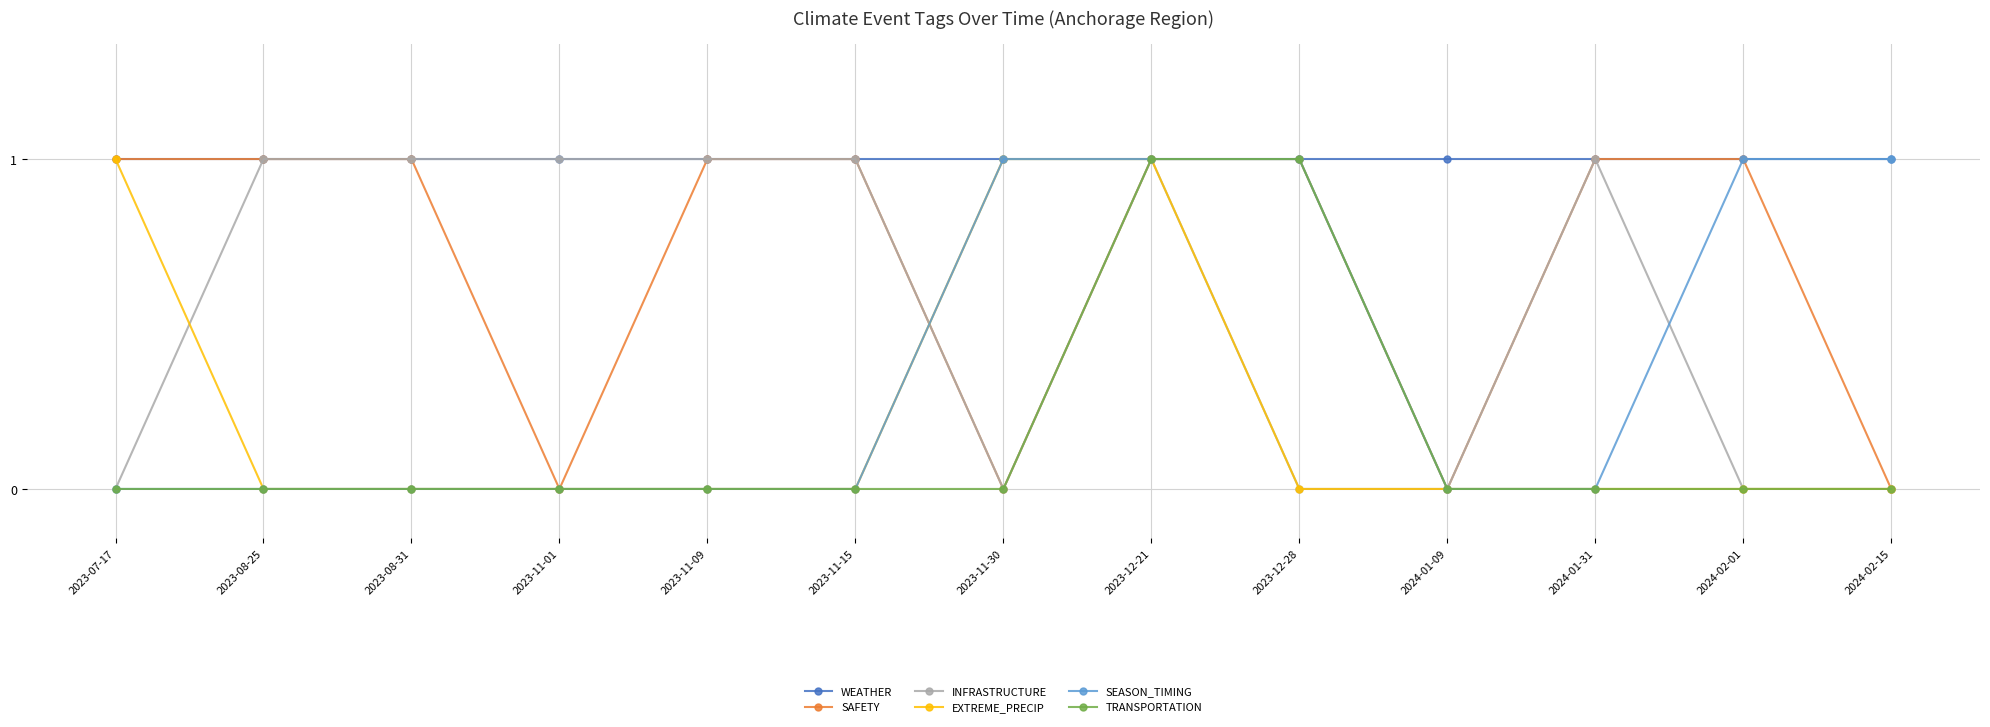

Reading left to right, what are all the values shown in this chart?

WEATHER: 2023-07-17=1	2023-08-25=1	2023-08-31=1	2023-11-01=1	2023-11-09=1	2023-11-15=1	2023-11-30=1	2023-12-21=1	2023-12-28=1	2024-01-09=1	2024-01-31=1	2024-02-01=1	2024-02-15=1
SAFETY: 2023-07-17=1	2023-08-25=1	2023-08-31=1	2023-11-01=0	2023-11-09=1	2023-11-15=1	2023-11-30=0	2023-12-21=1	2023-12-28=1	2024-01-09=0	2024-01-31=1	2024-02-01=1	2024-02-15=0
INFRASTRUCTURE: 2023-07-17=0	2023-08-25=1	2023-08-31=1	2023-11-01=1	2023-11-09=1	2023-11-15=1	2023-11-30=0	2023-12-21=1	2023-12-28=0	2024-01-09=0	2024-01-31=1	2024-02-01=0	2024-02-15=0
EXTREME_PRECIP: 2023-07-17=1	2023-08-25=0	2023-08-31=0	2023-11-01=0	2023-11-09=0	2023-11-15=0	2023-11-30=1	2023-12-21=1	2023-12-28=0	2024-01-09=0	2024-01-31=0	2024-02-01=0	2024-02-15=0
SEASON_TIMING: 2023-07-17=0	2023-08-25=0	2023-08-31=0	2023-11-01=0	2023-11-09=0	2023-11-15=0	2023-11-30=1	2023-12-21=1	2023-12-28=1	2024-01-09=0	2024-01-31=0	2024-02-01=1	2024-02-15=1
TRANSPORTATION: 2023-07-17=0	2023-08-25=0	2023-08-31=0	2023-11-01=0	2023-11-09=0	2023-11-15=0	2023-11-30=0	2023-12-21=1	2023-12-28=1	2024-01-09=0	2024-01-31=0	2024-02-01=0	2024-02-15=0